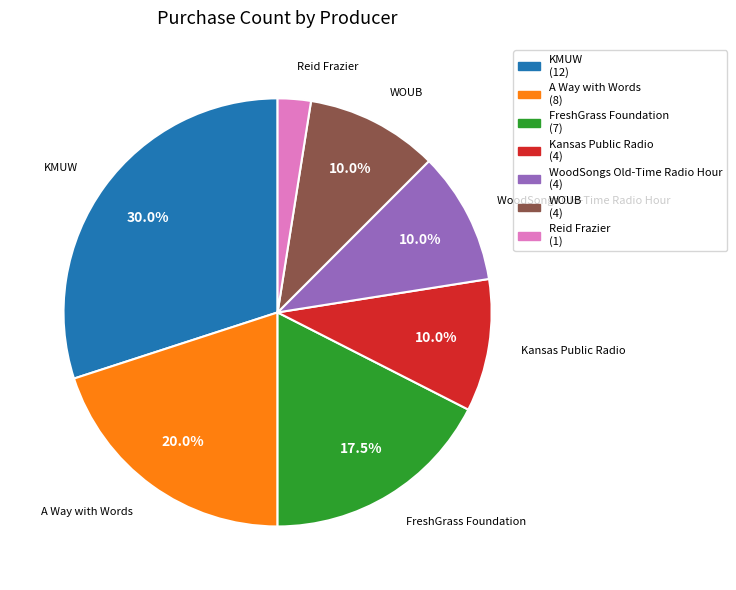

Is there any slice that represents more than half of the pie?

No